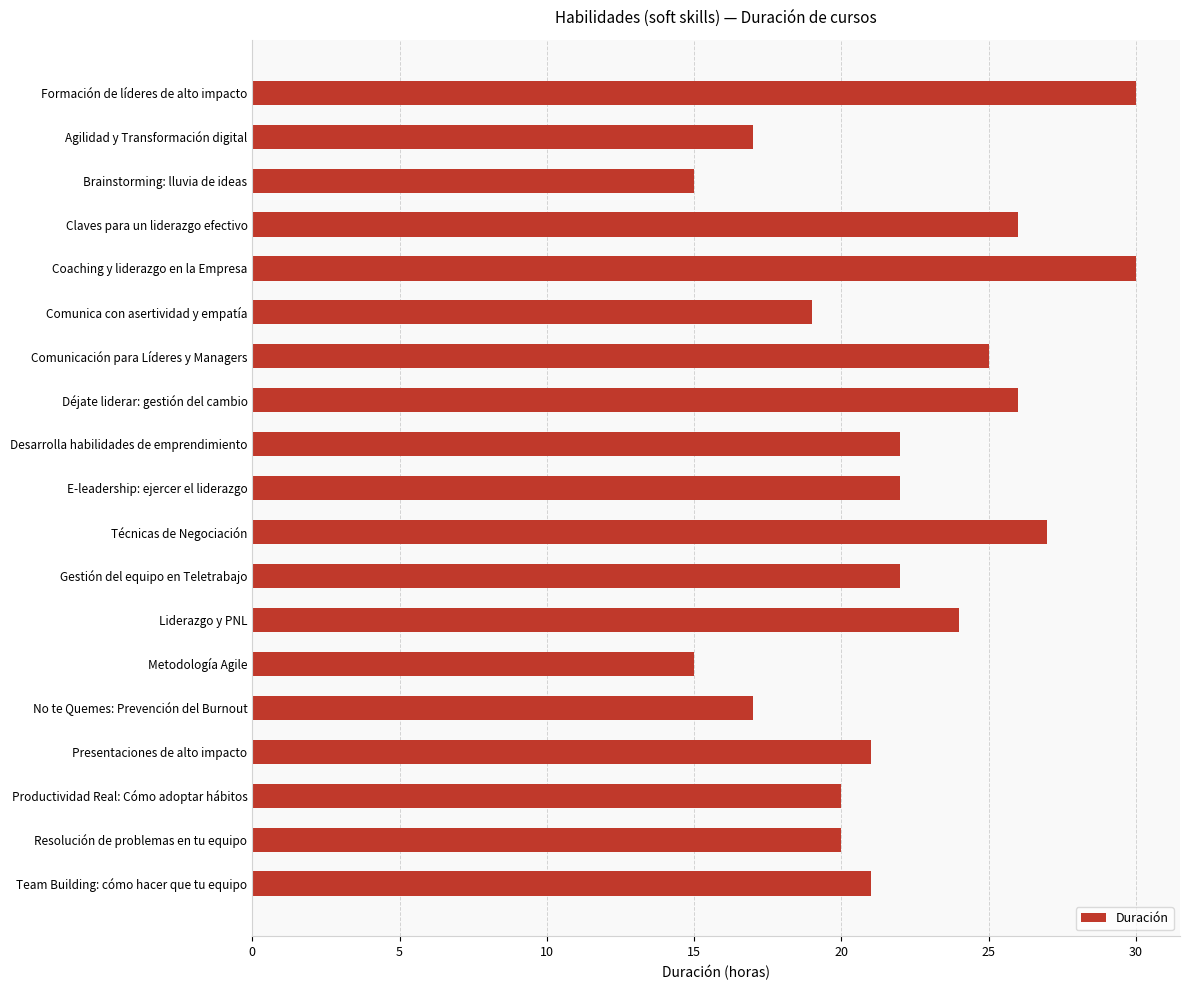

What is the smallest value displayed?

15